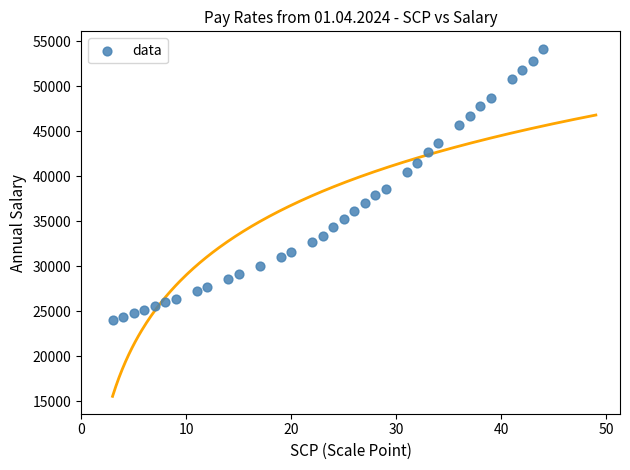

What is the range of X values (max minus min)?

41